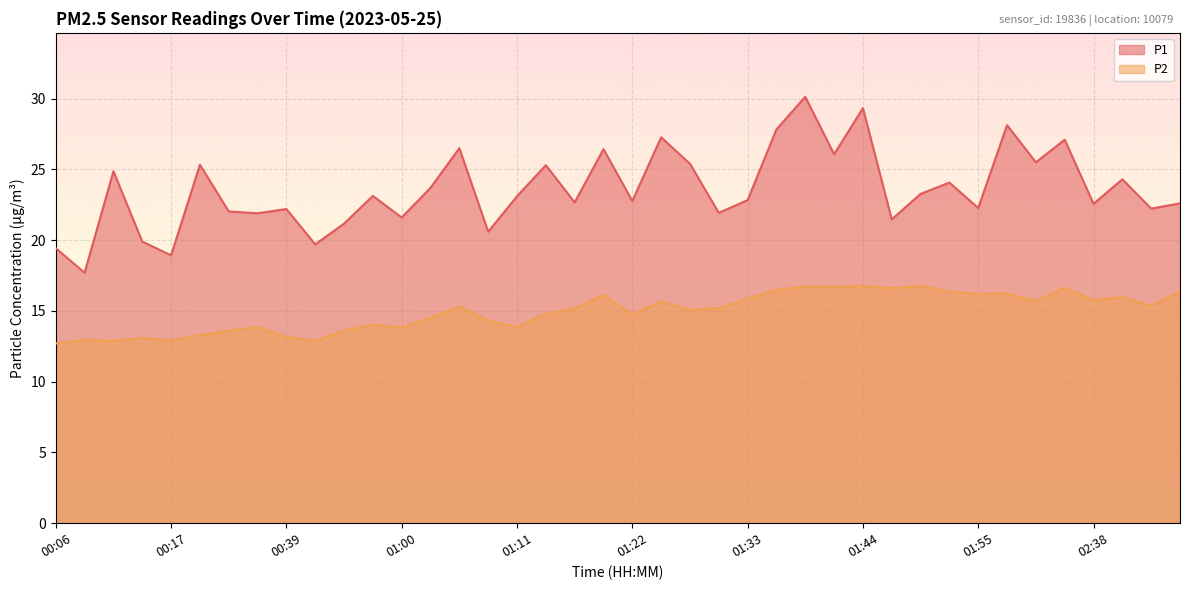

Is the value of P1 at 01:50 greater than the value of P2 at 02:38?

Yes